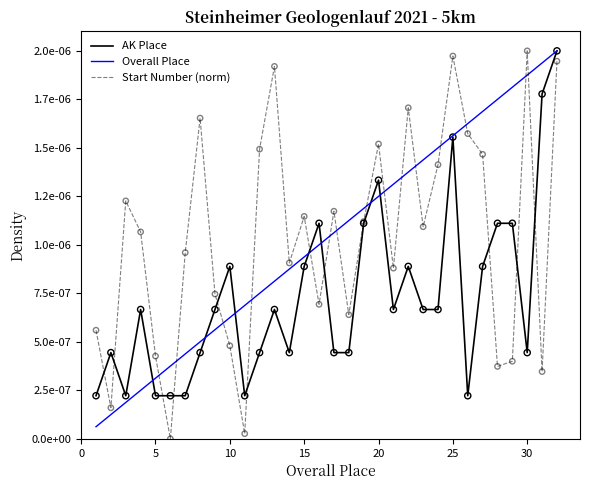

Which series has the largest total across all categories?

Start Number (norm)